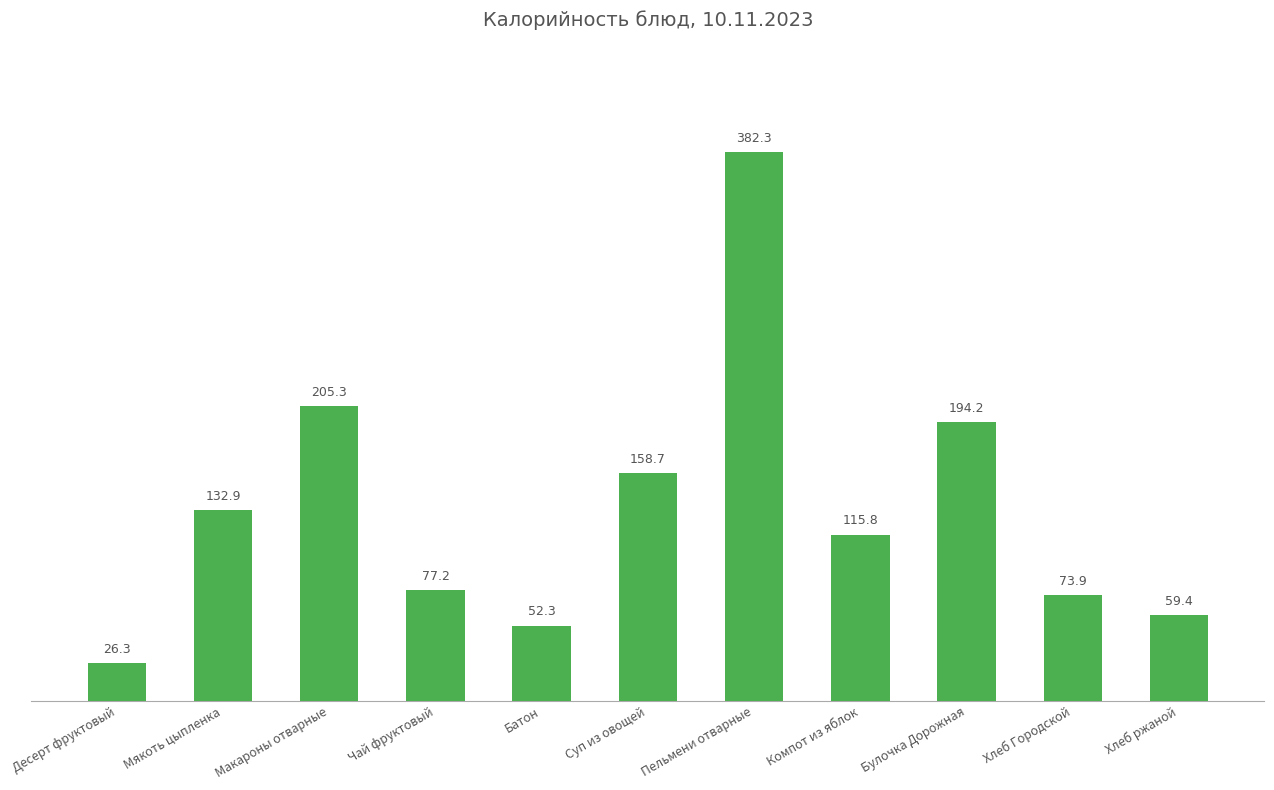

What is the value of the 2nd bar from the left?

132.9